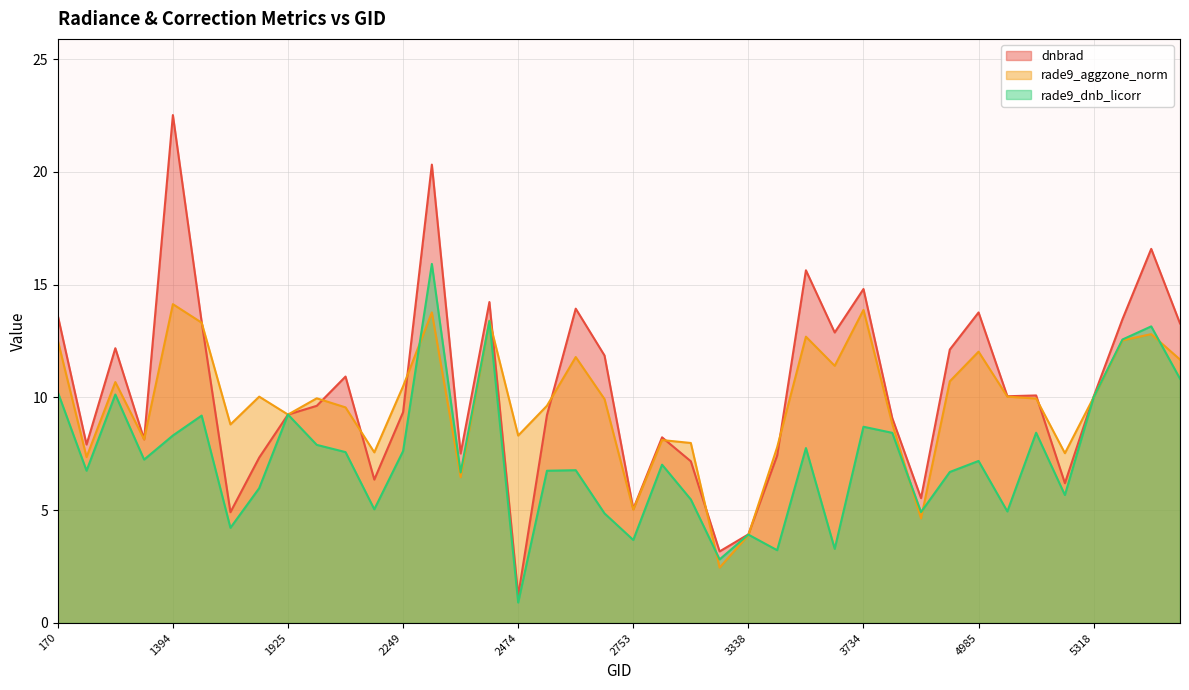

Where do rade9_aggzone_norm and dnbrad first cross each other?

1475 and 1790